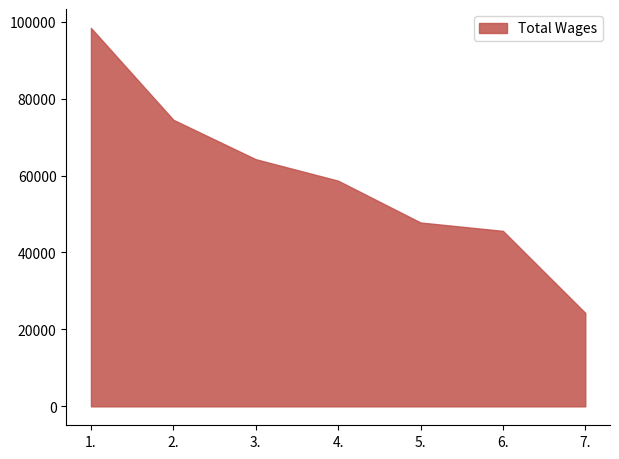

What position from the left is 5.?

5